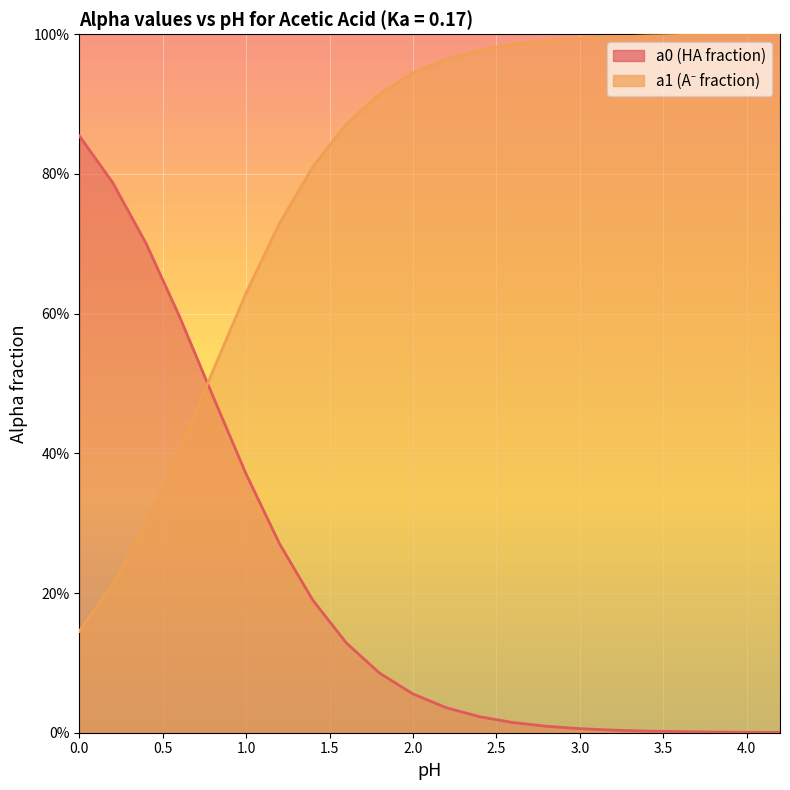

What is the difference between the maximum and minimum values in the a0 series?

0.9